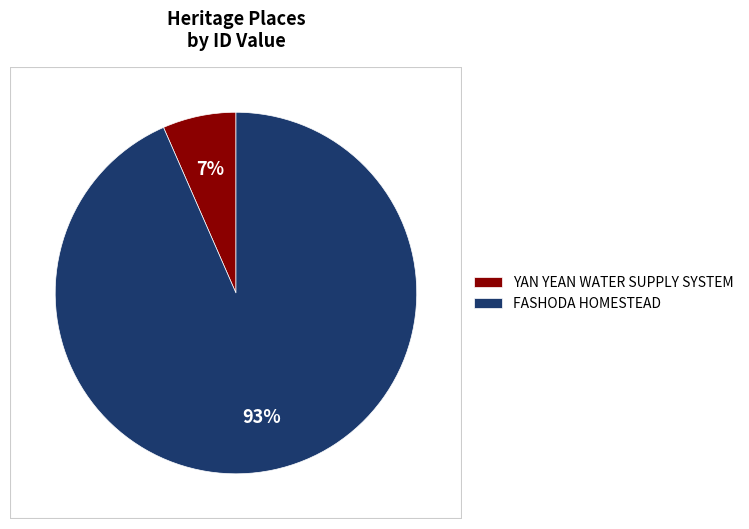

To the nearest percent, what portion does FASHODA HOMESTEAD represent?

93%